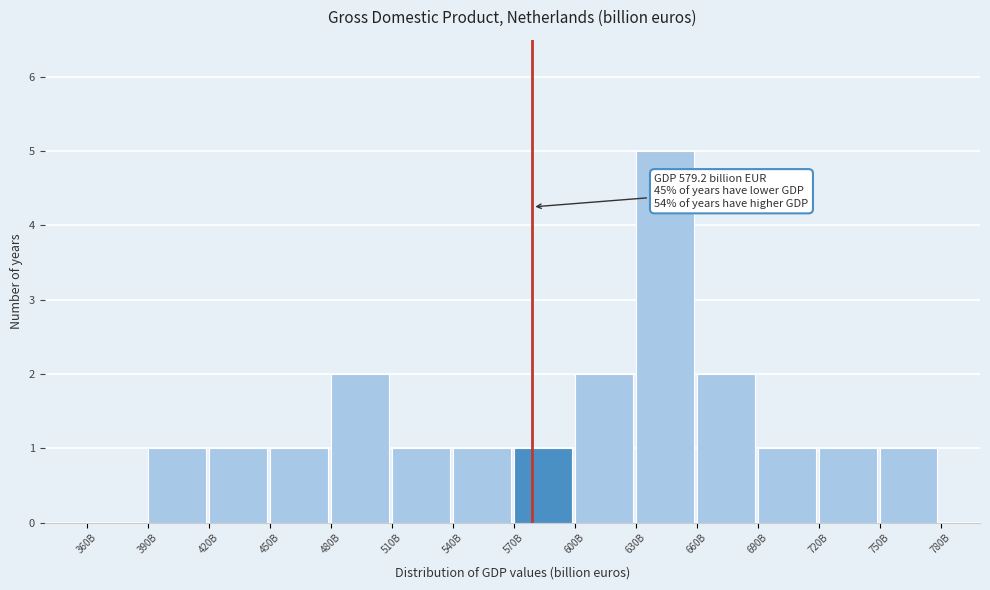

Reading left to right, what are all the values shown in this chart?

360B=0	390B=1	420B=1	450B=1	480B=2	510B=1	540B=1	570B=1	600B=2	630B=5	660B=2	690B=1	720B=1	750B=1